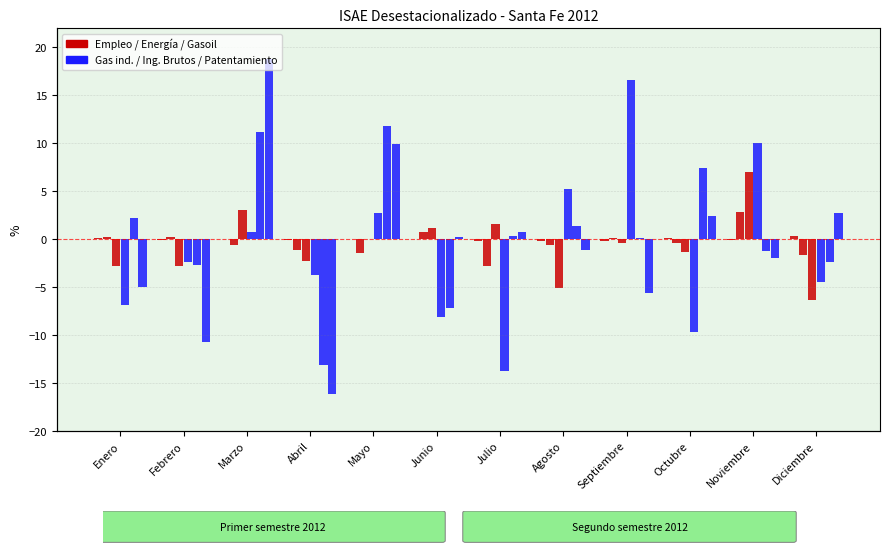

Which category has the highest value in the Ingresos Brutos series?

Mayo